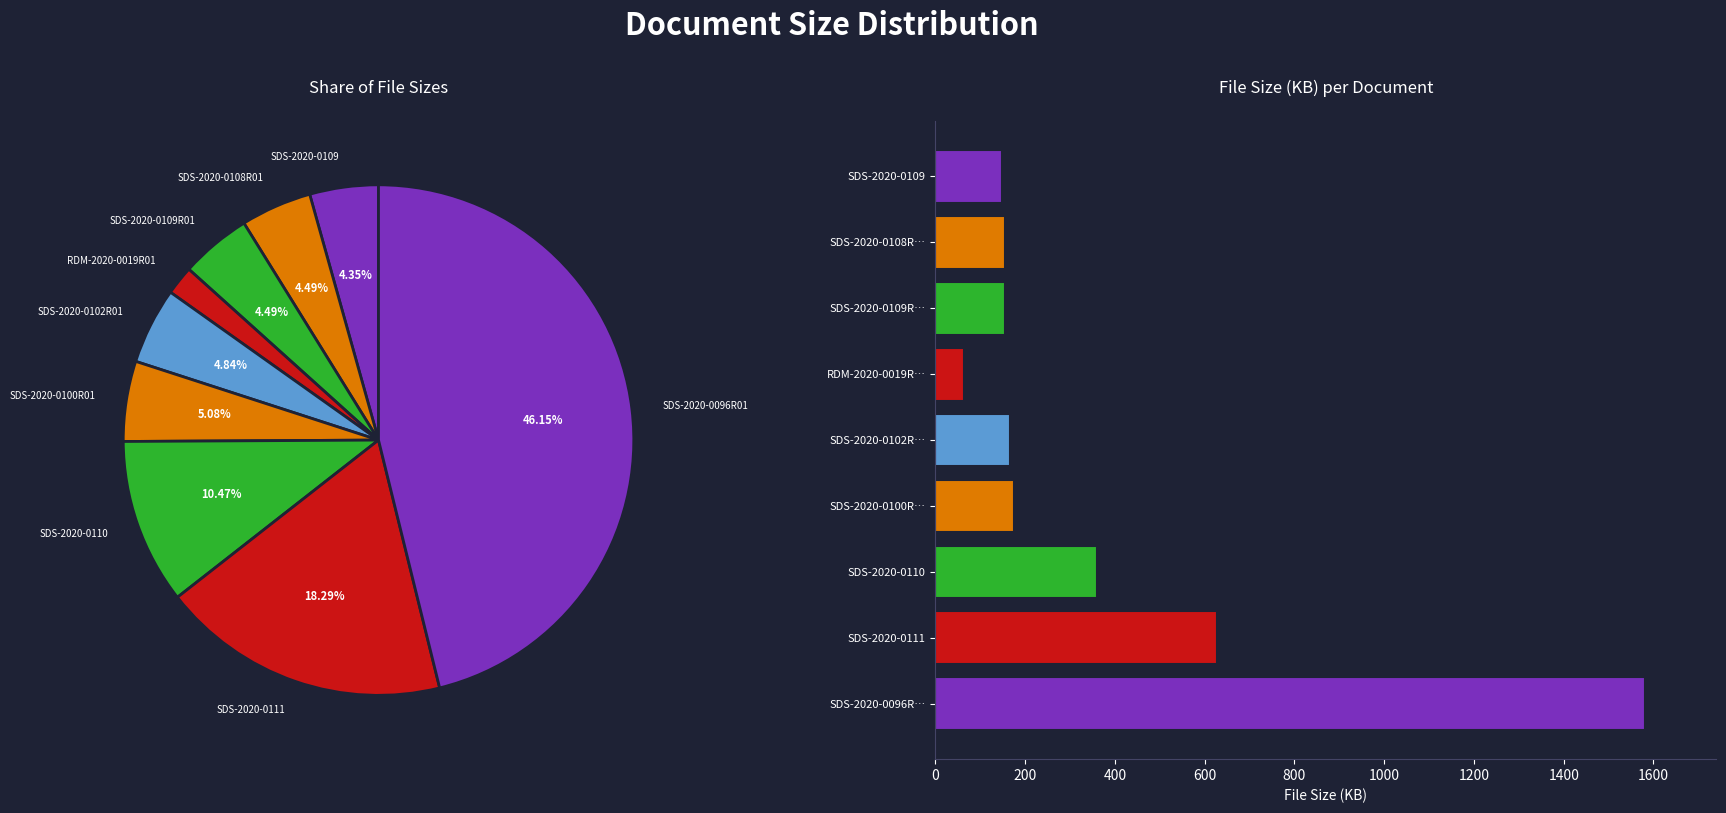

Which category has the biggest portion of the pie?

SDS-2020-0096R…